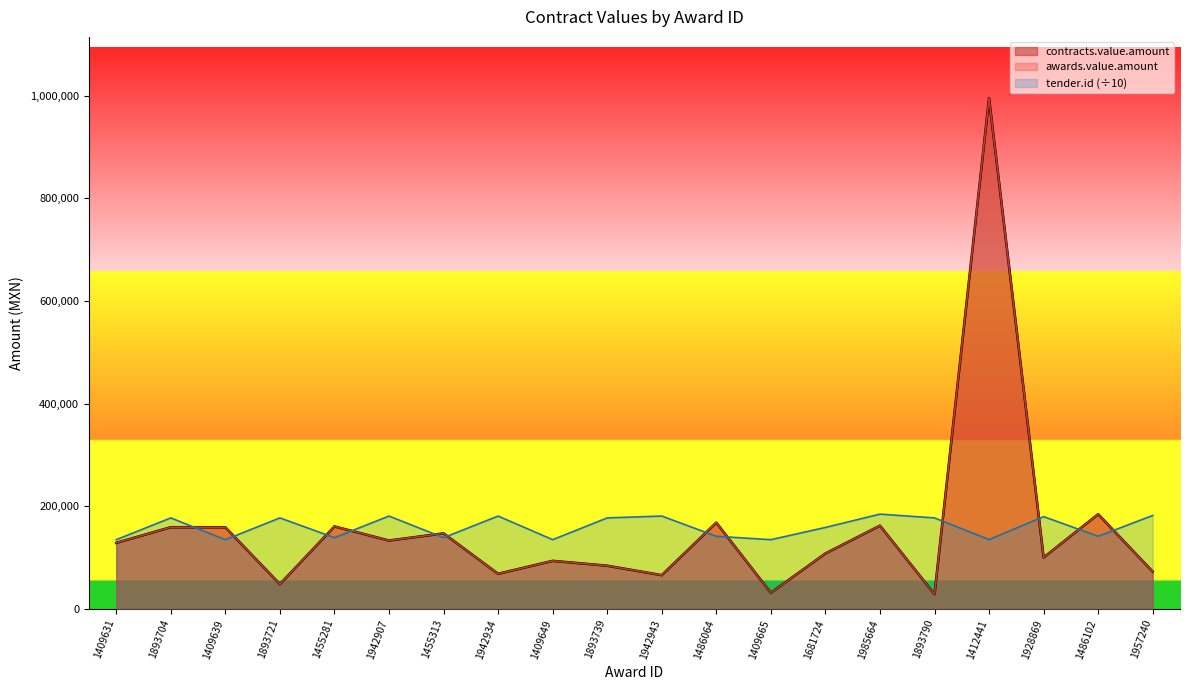

Which has a higher value, 1455313 or 1985664?

1985664